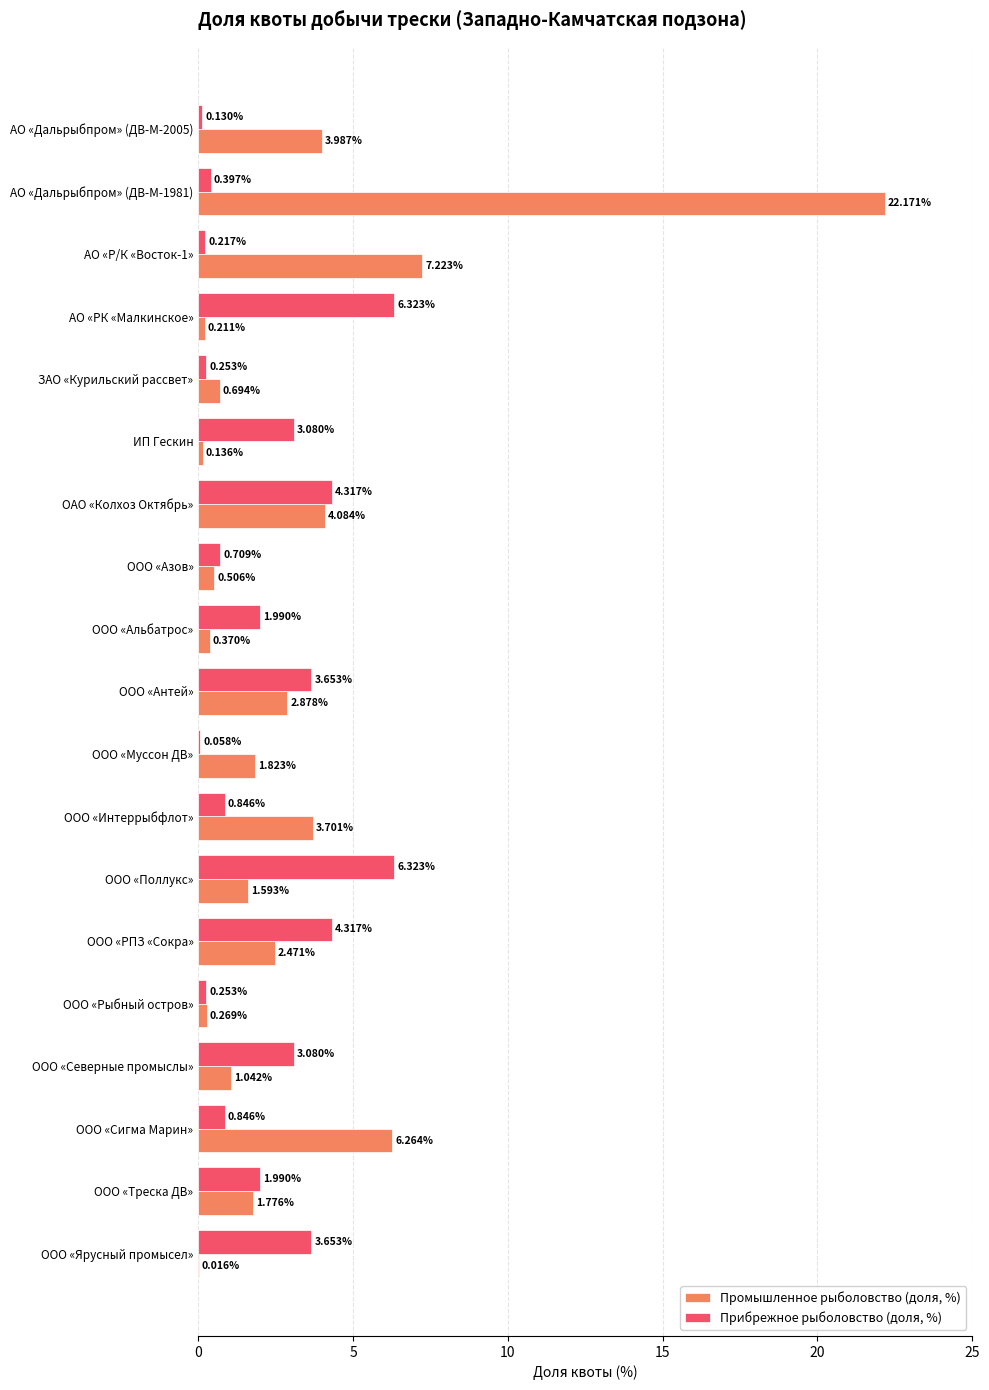

How many distinct data groups are displayed?

2